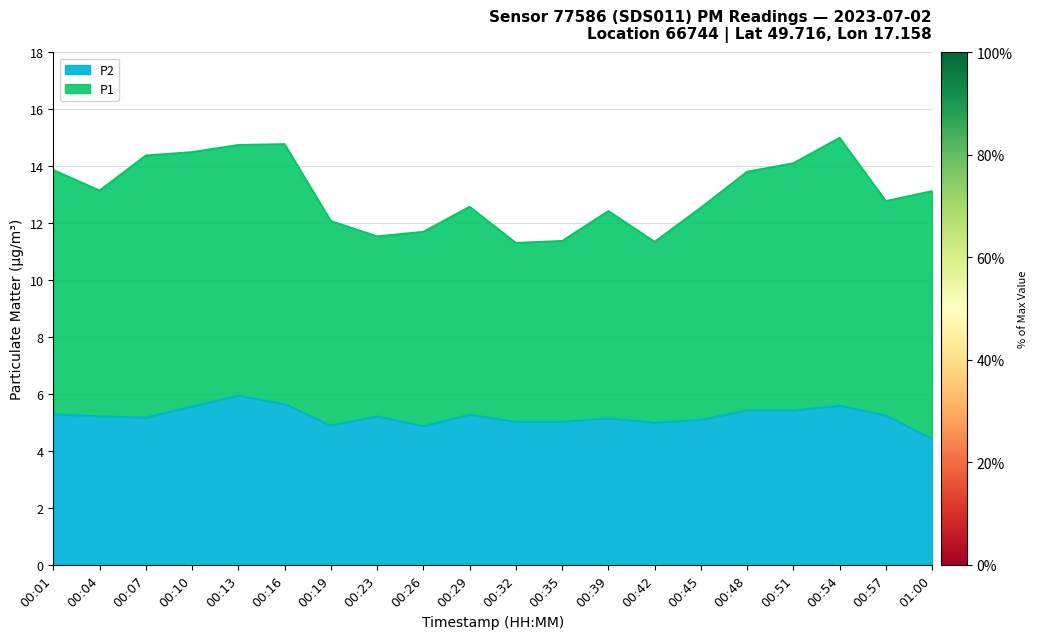

What position from the left is 00:45?

15